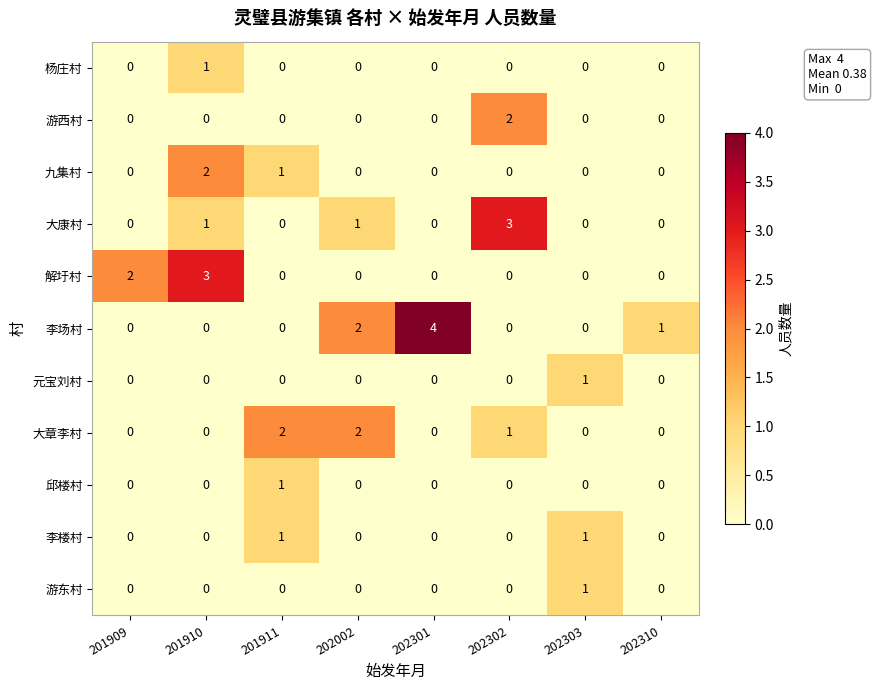

True or false: 杨庄村 has a value of 0 at 202002.

True